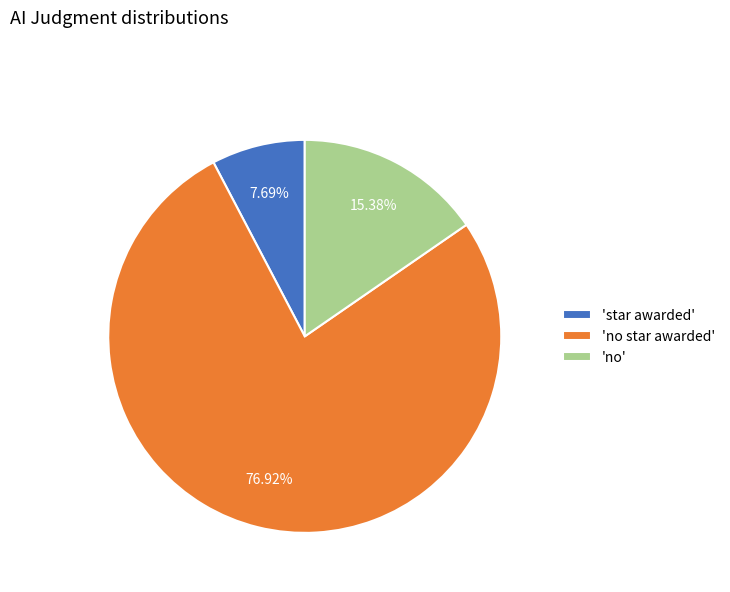

Which slice represents more than half of the pie?

'no star awarded'